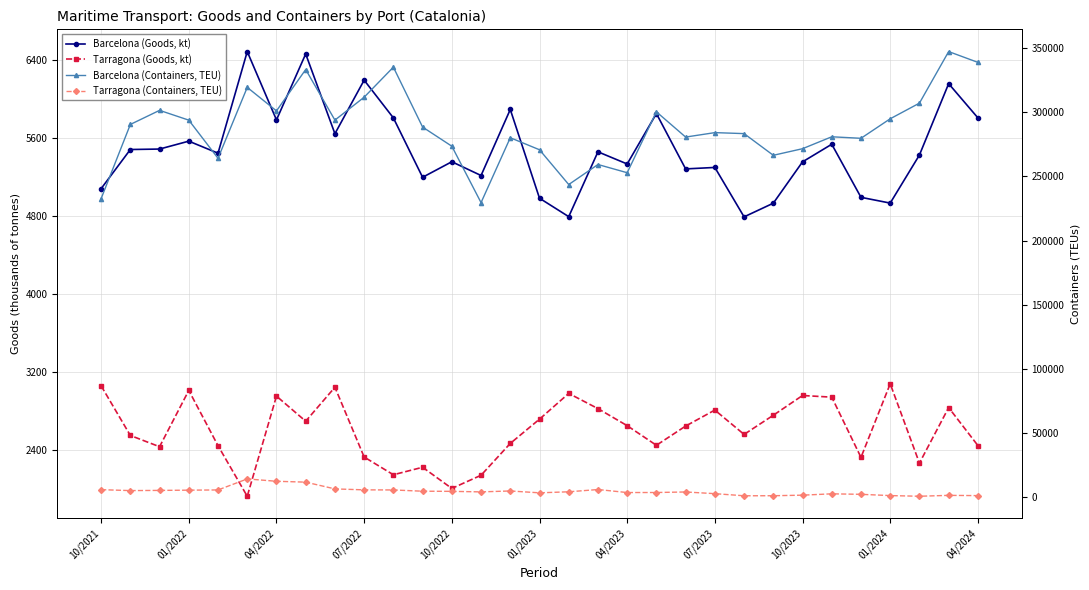

What is the difference between the second highest and second lowest values in the Barcelona (Goods, kt) series?

1670.5